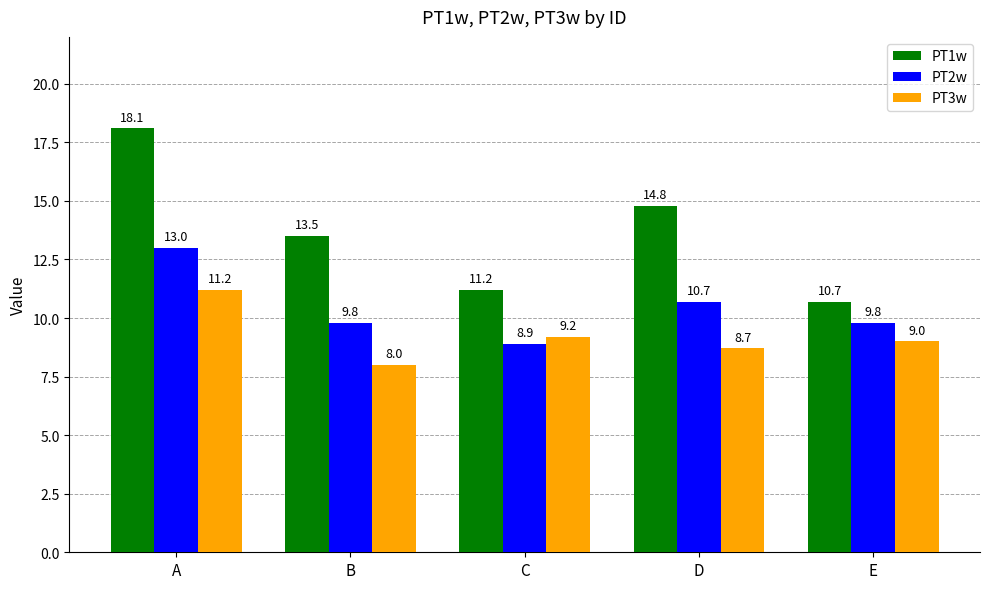

List the labels in order of PT3w value, largest first.

A, C, E, D, B